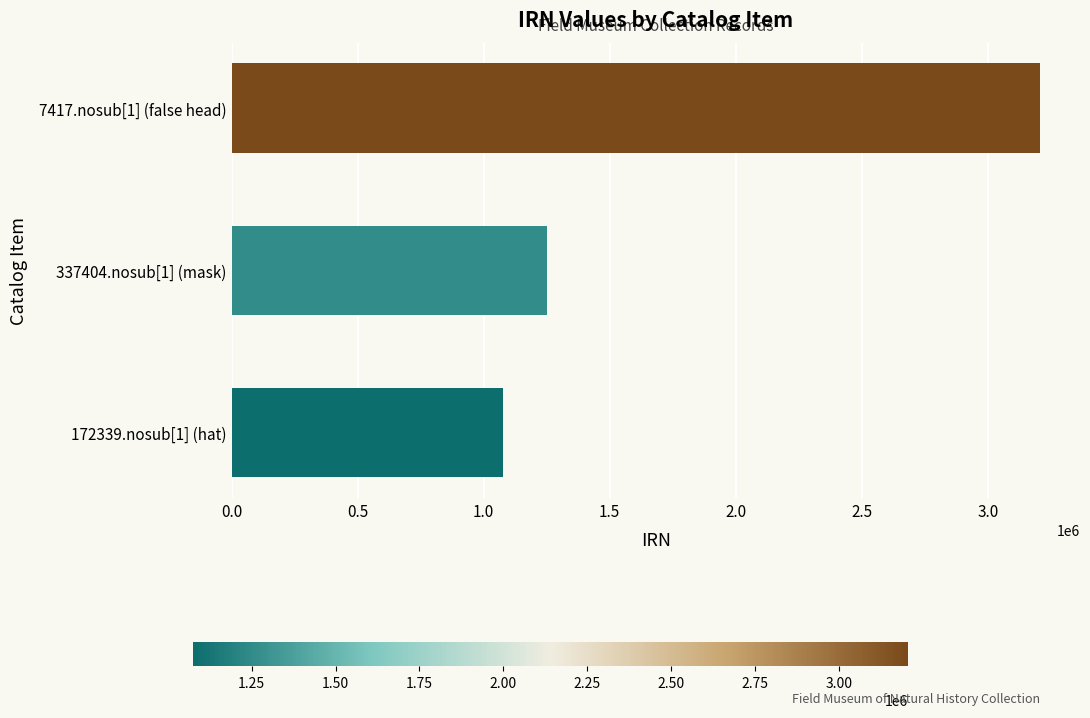

How many values are below 1251735?

1